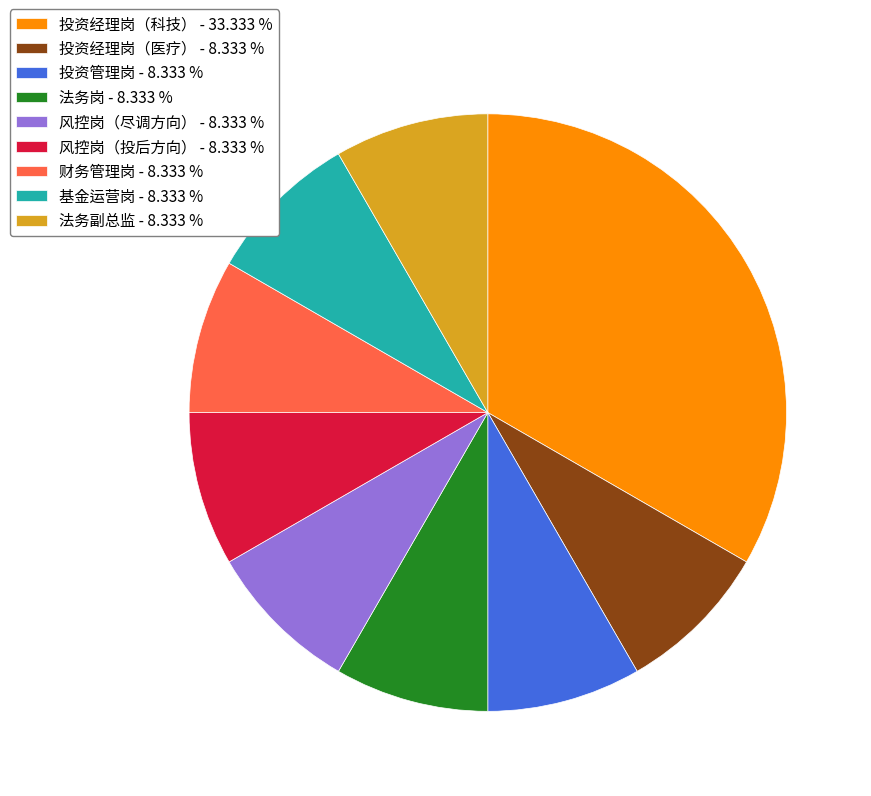

Do 基金运营岗 - 8.333 % and 财务管理岗 - 8.333 % together represent more than half of the pie?

No